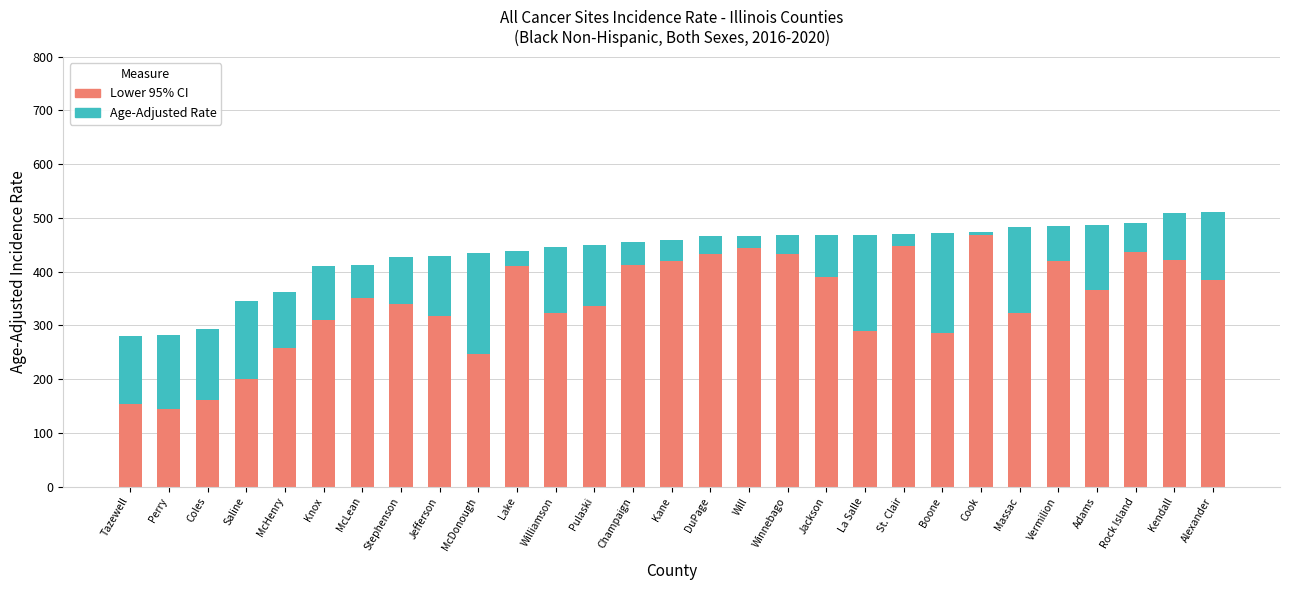

What is the average value of the Lower 95% CI series?

342.3